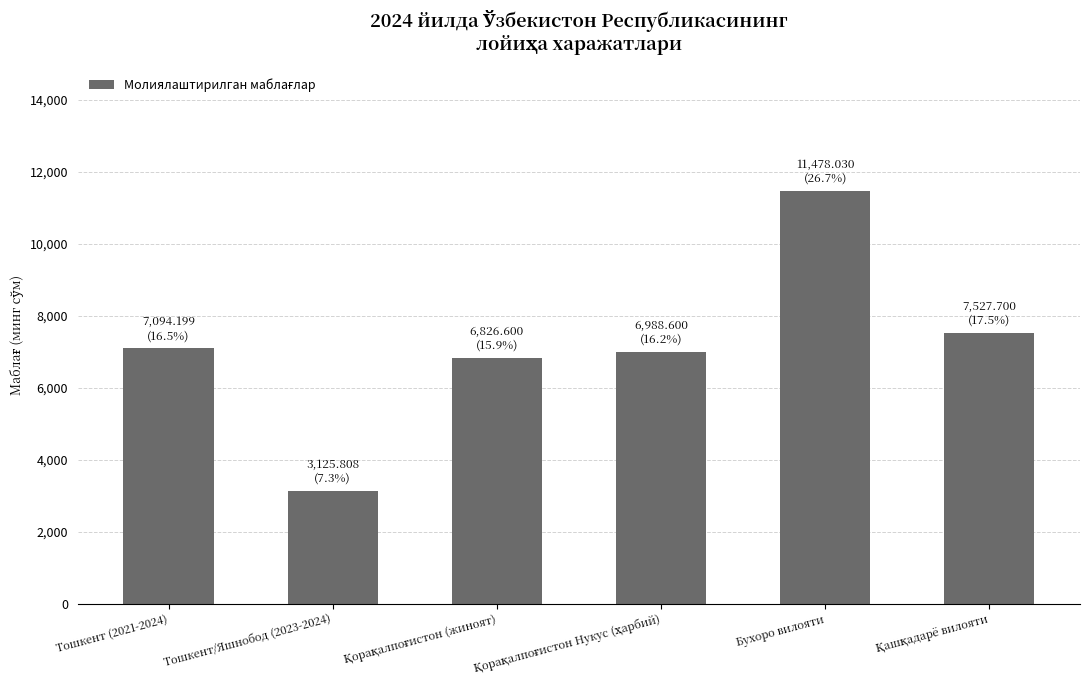

How many data points are less than 7094?

3